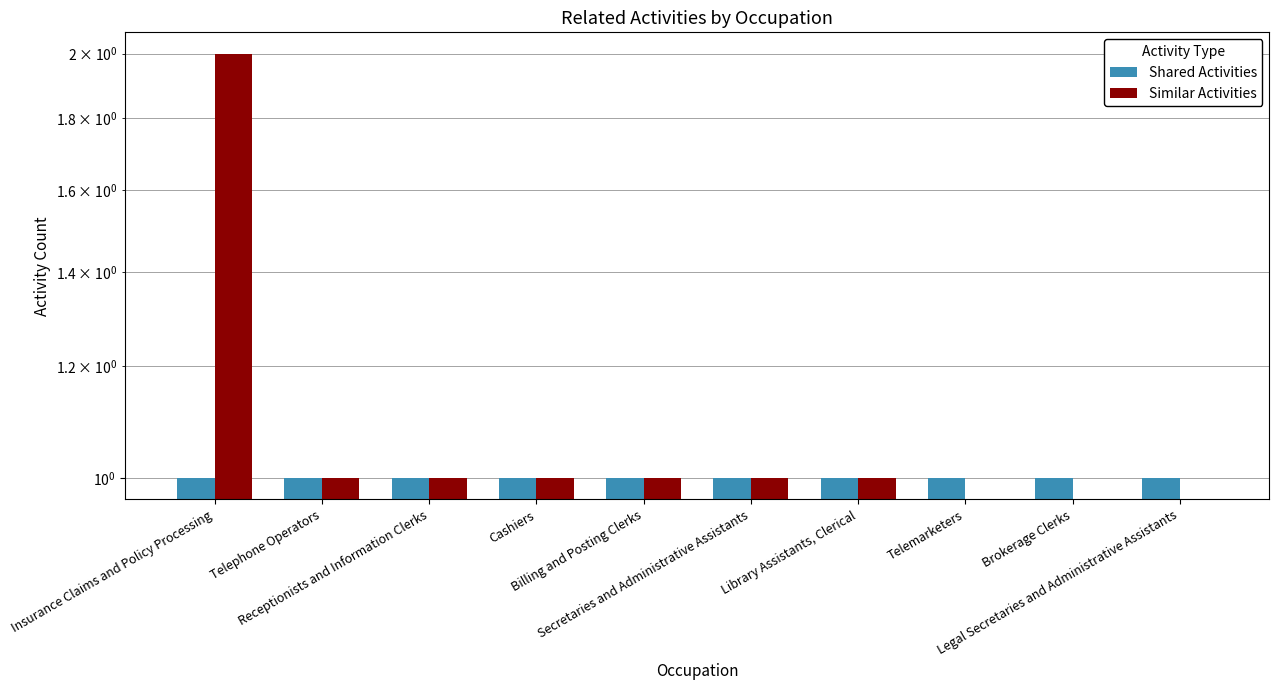

Which series has the largest range (max minus min)?

Similar Activities